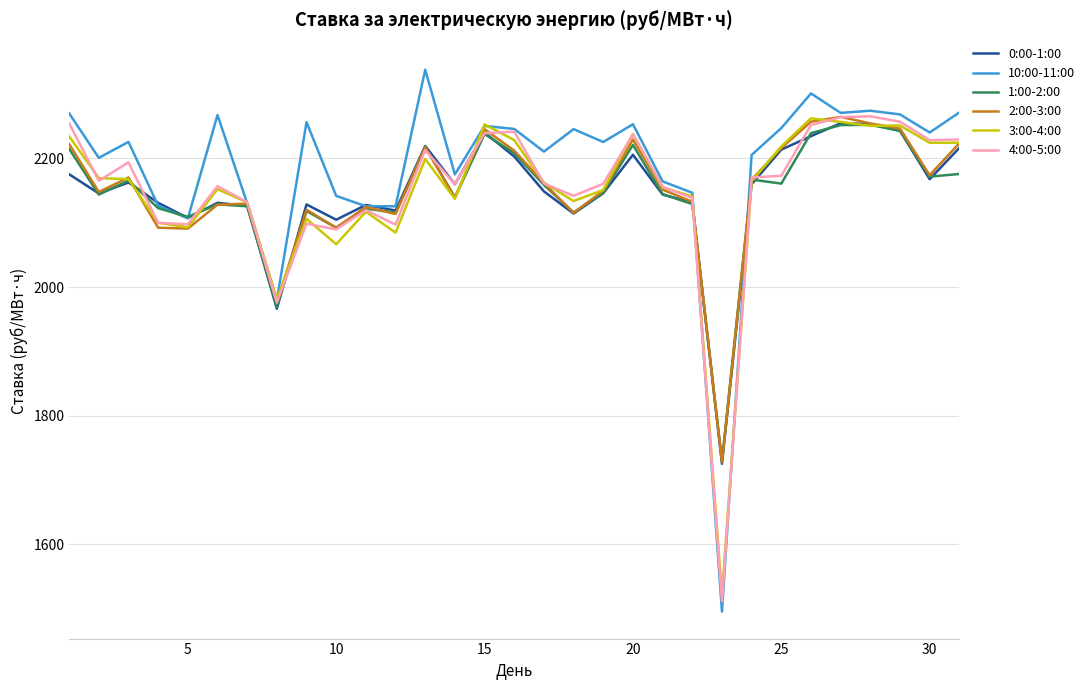

Does the chart display data point markers on the line(s)?

No